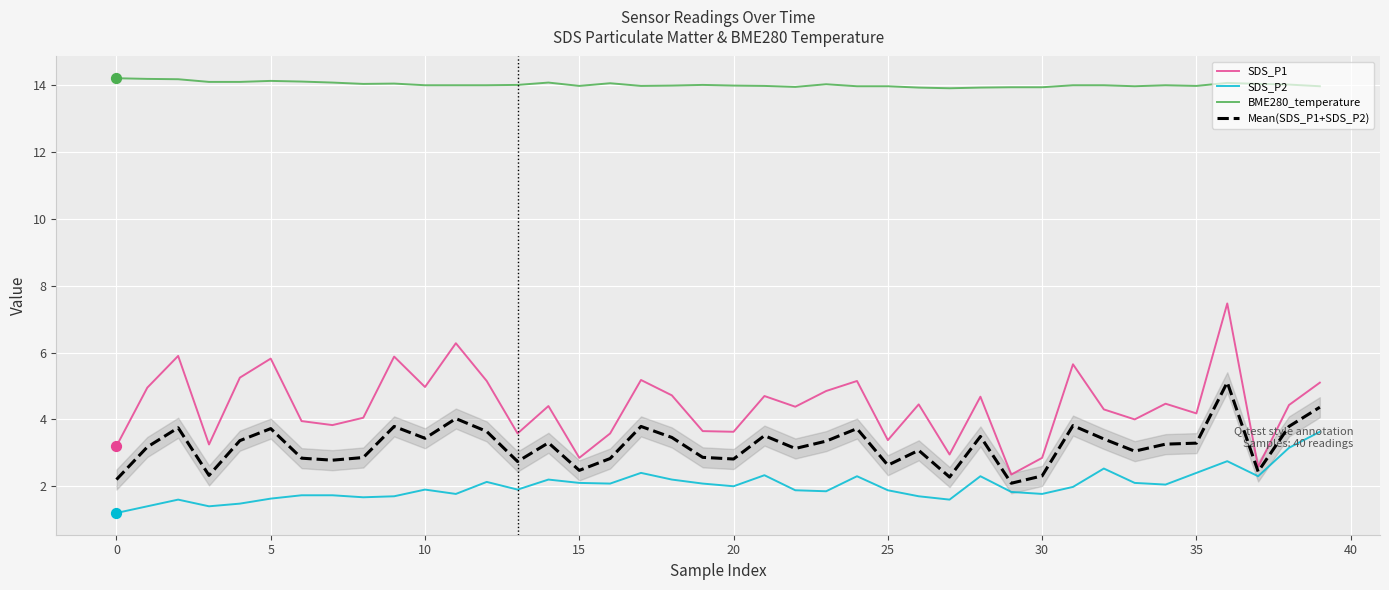

What are all the series names shown in the legend?

SDS_P1, SDS_P2, BME280_temperature, Mean(SDS_P1+SDS_P2)